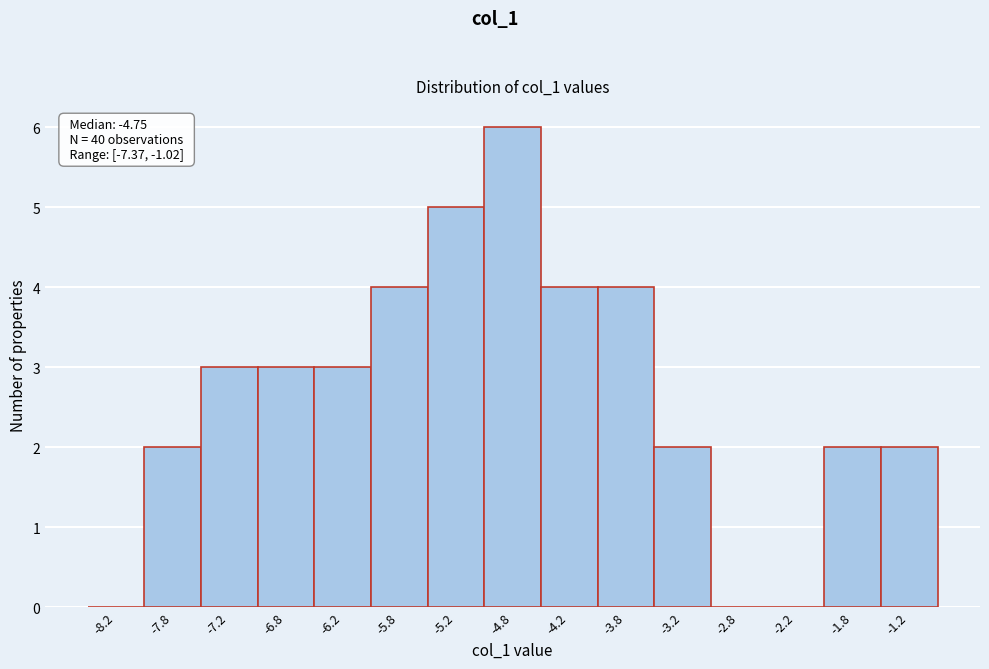

Reading left to right, list all the values displayed in this chart.

-8.2=0	-7.8=2	-7.2=3	-6.8=3	-6.2=3	-5.8=4	-5.2=5	-4.8=6	-4.2=4	-3.8=4	-3.2=2	-2.8=0	-2.2=0	-1.8=2	-1.2=2